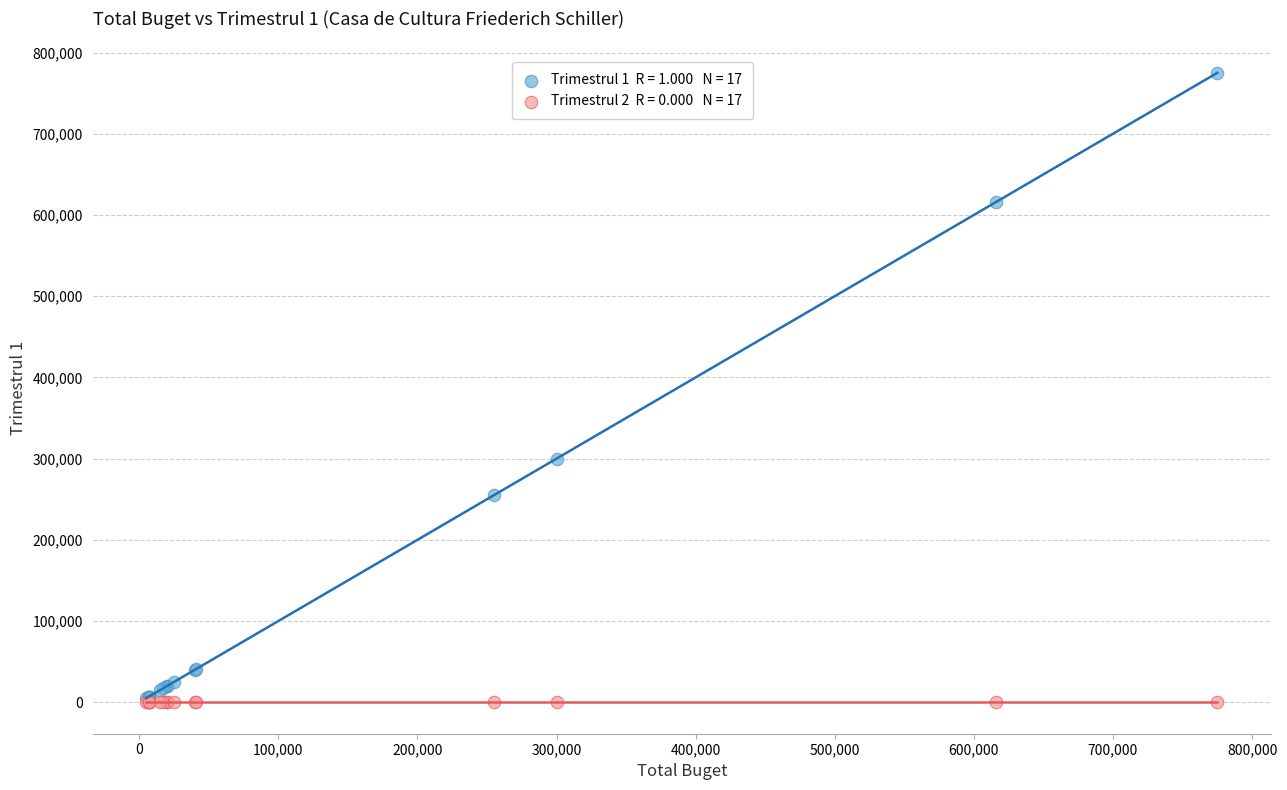

Across all series, what Y value is closest to 387500?

300000